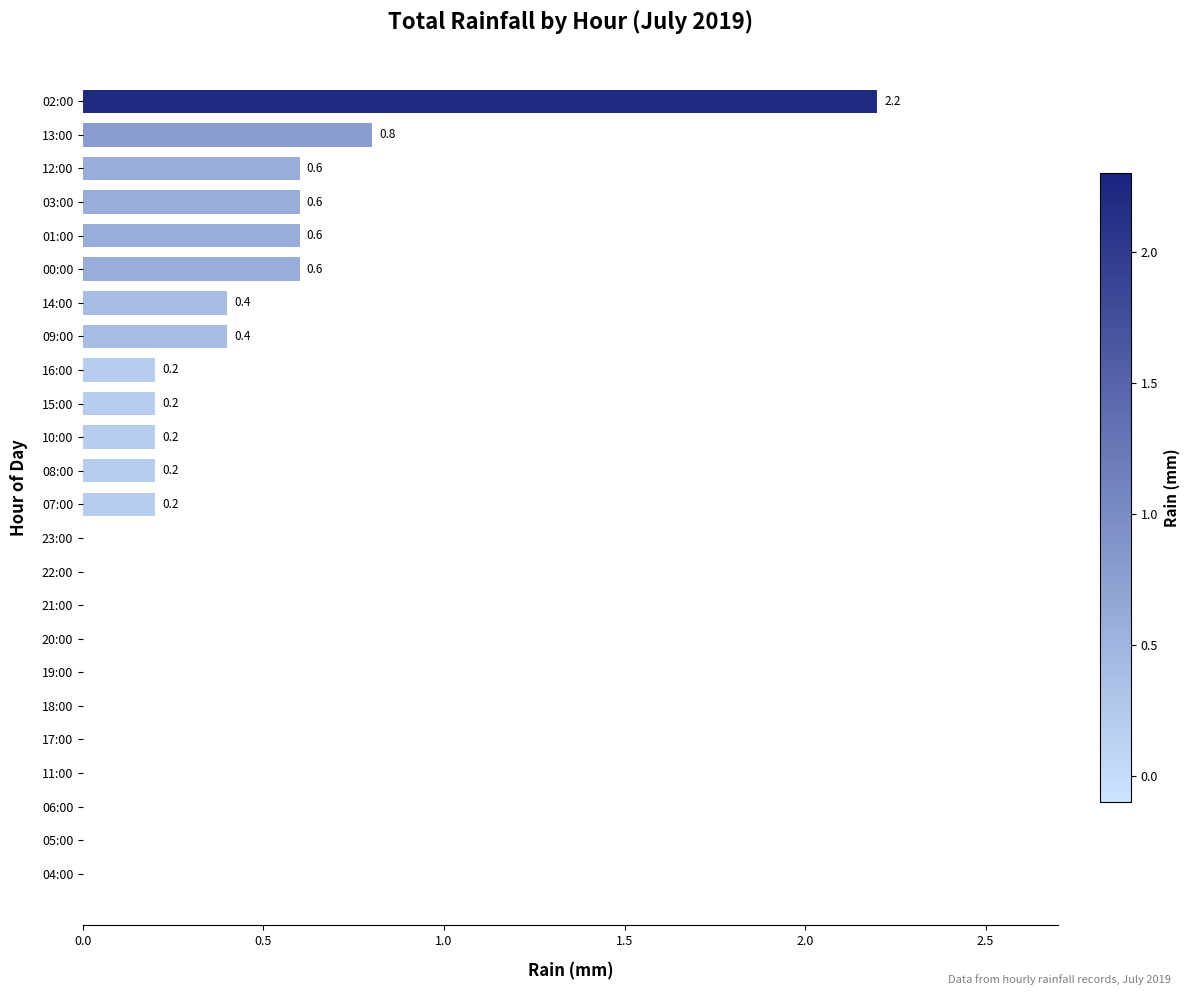

Between 15:00 and 20:00, which is larger?

15:00